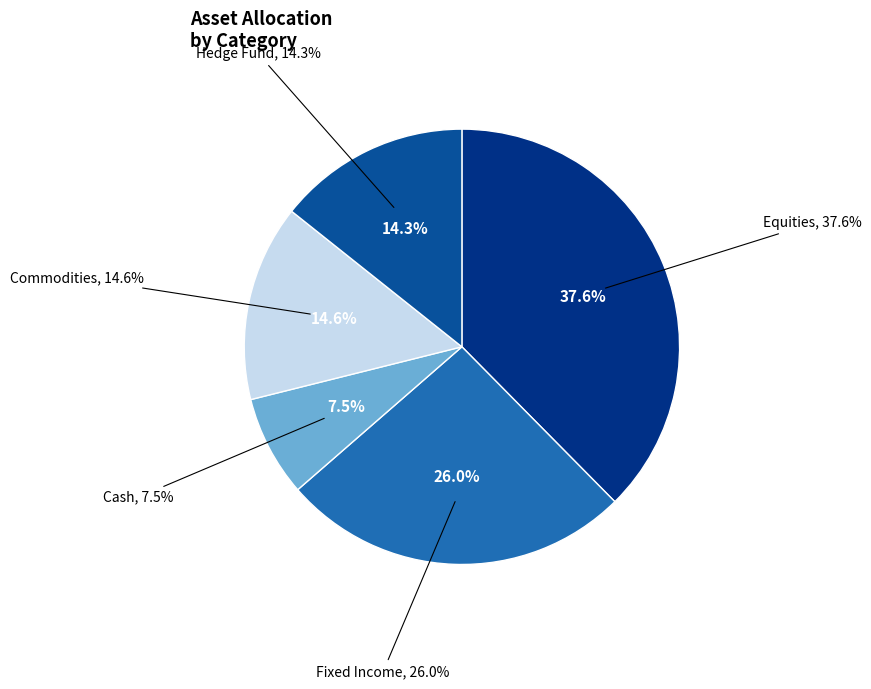

True or false: Fixed Income accounts for 16% of the total.

False